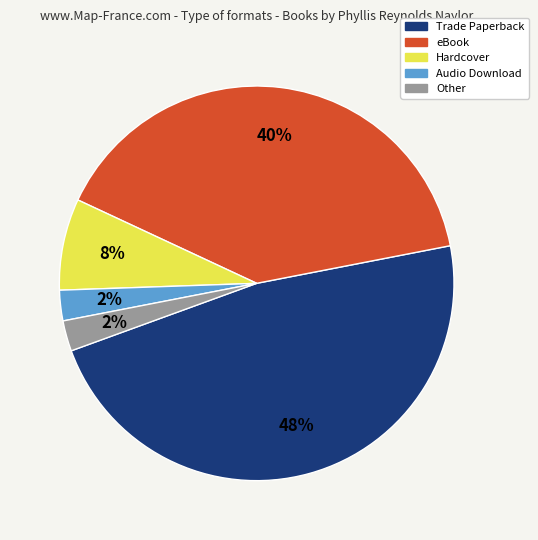

Is there a majority slice in this chart?

No